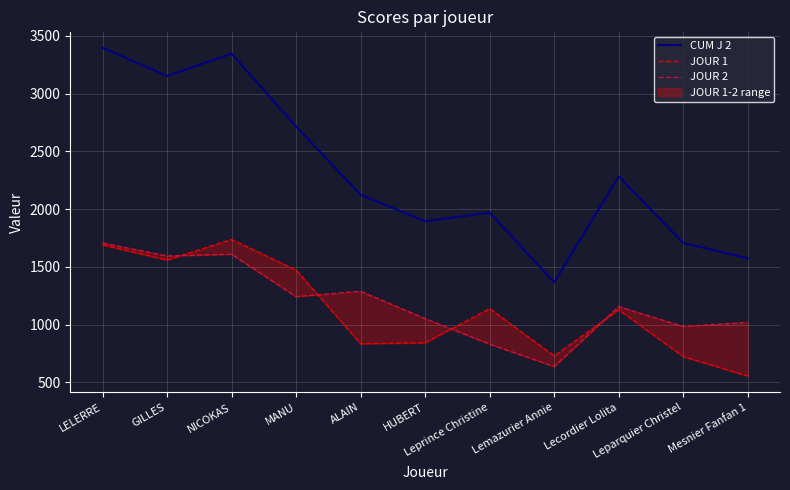

At which label does CUM J 2 reach its minimum?

Lemazurier Annie